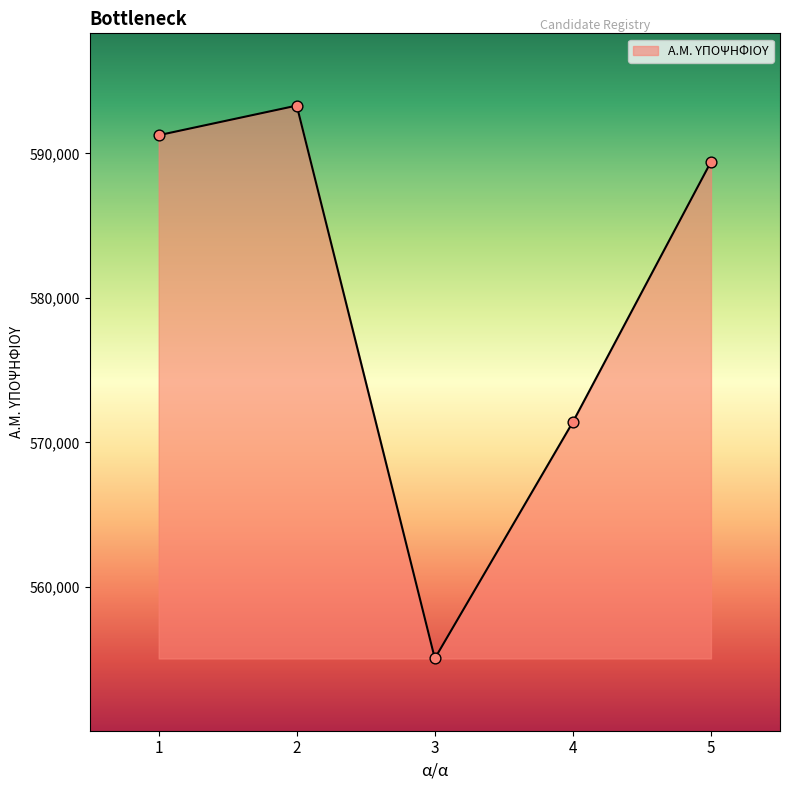

What is the change in value from 2 to 5?

-3892